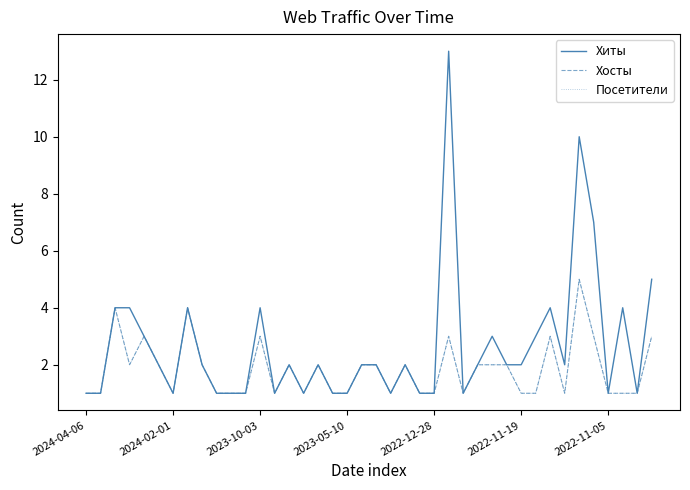

True or false: Хиты and Посетители cross at least once.

False